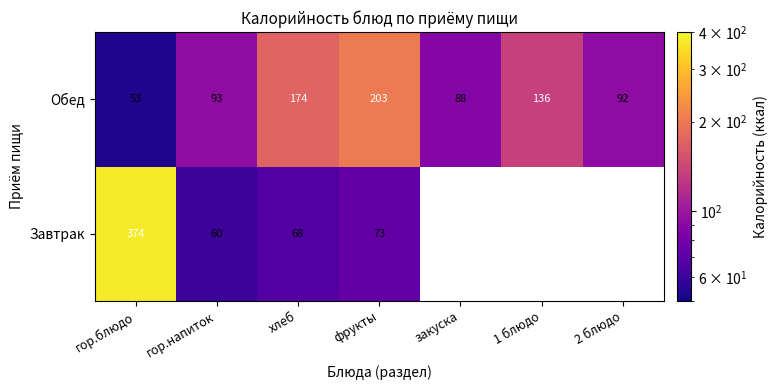

What is the smallest value displayed?

53.1